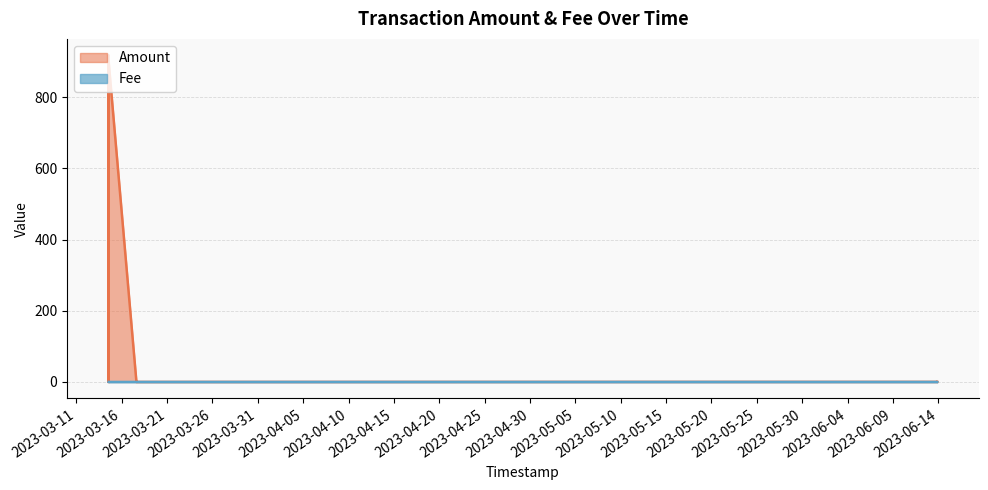

Rank the categories by Fee value from highest to lowest.

2, 5, 11, 12, 0, 1, 3, 4, 6, 7, 8, 9, 10